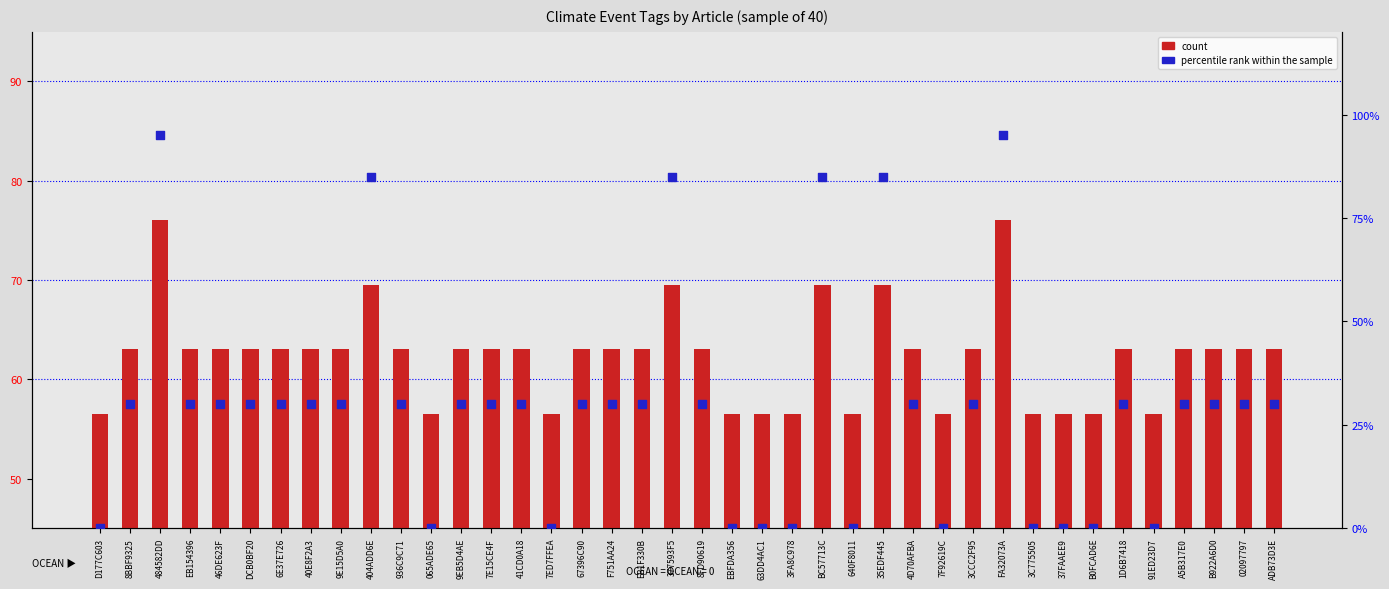

Which series has the largest total across all categories?

count